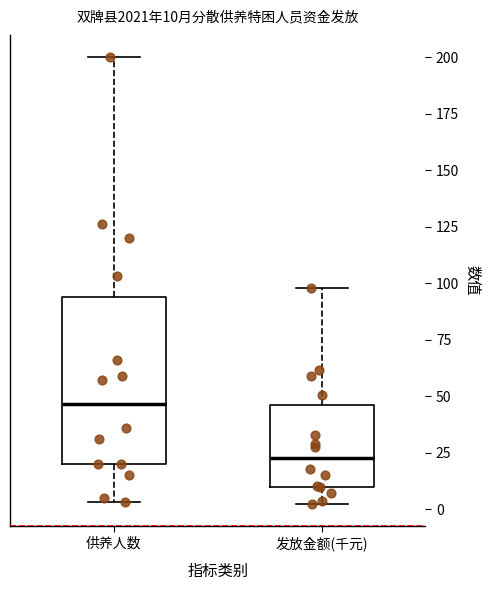

Which box has the highest median line?

供养人数